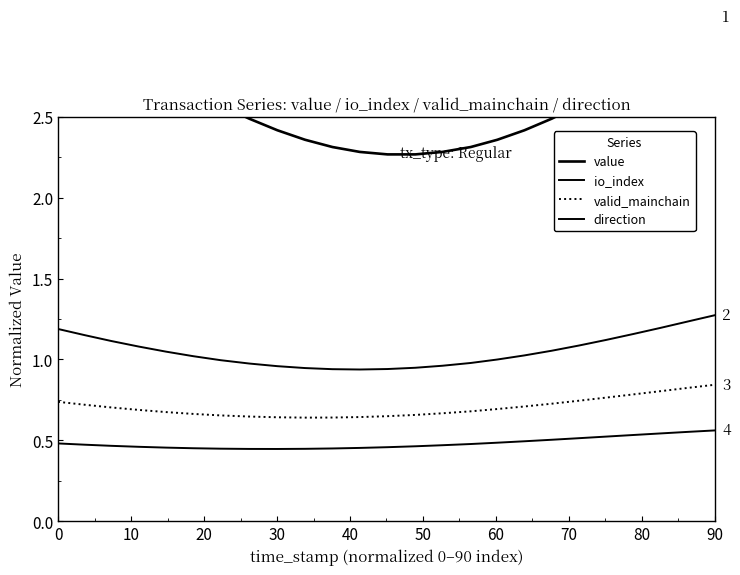

At how many categories does at least one series exceed 2?

25